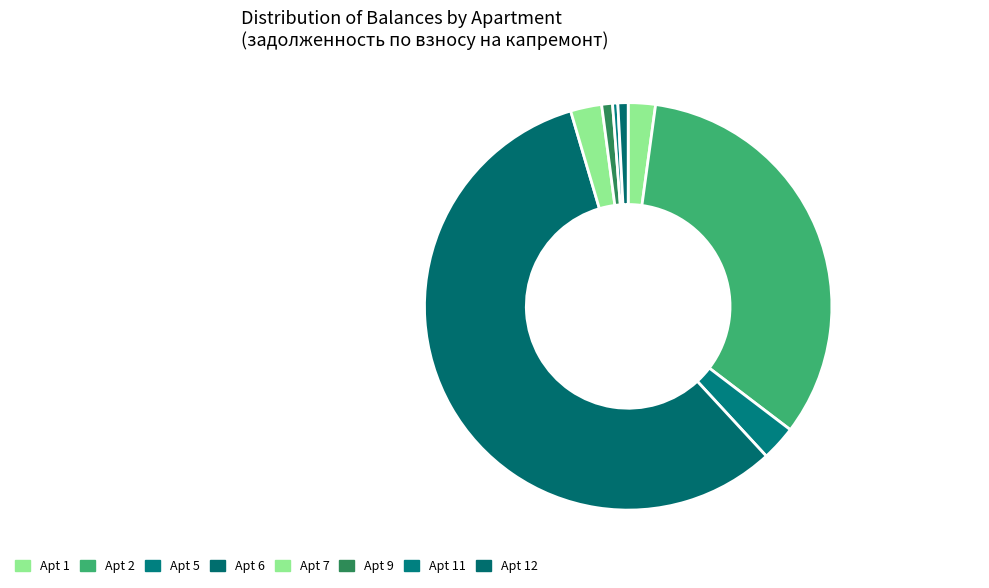

How many segments does this pie chart have?

8